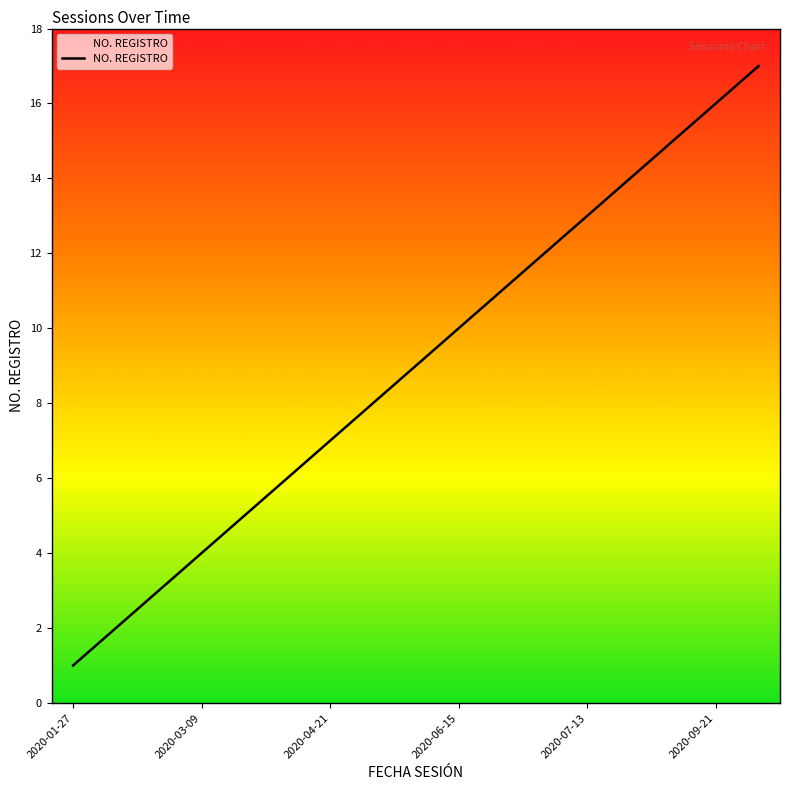

What is the difference between the maximum and minimum values?

16